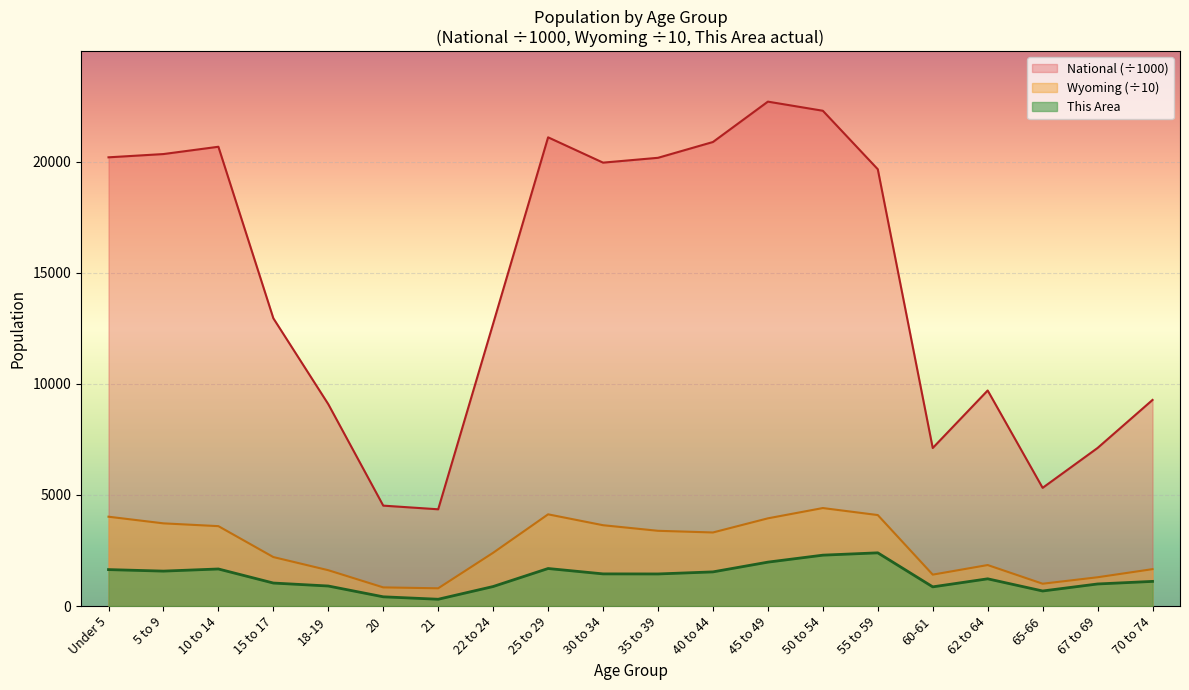

How many interior local peaks does the Wyoming series have?

3